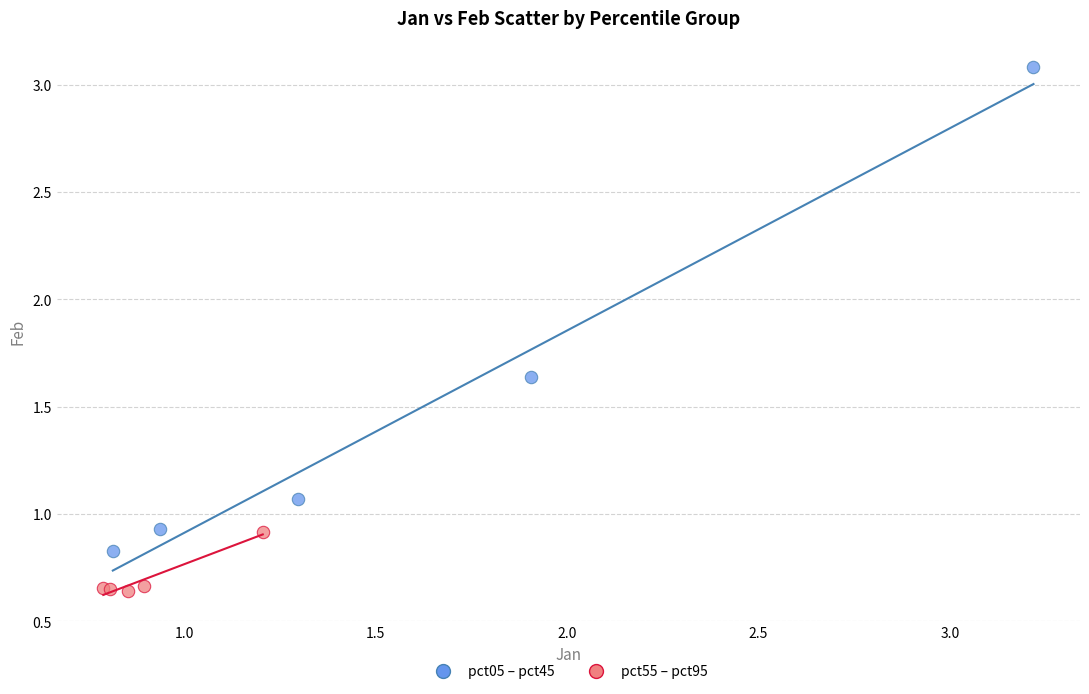

Which series has the widest spread of Y values?

pct05 – pct45